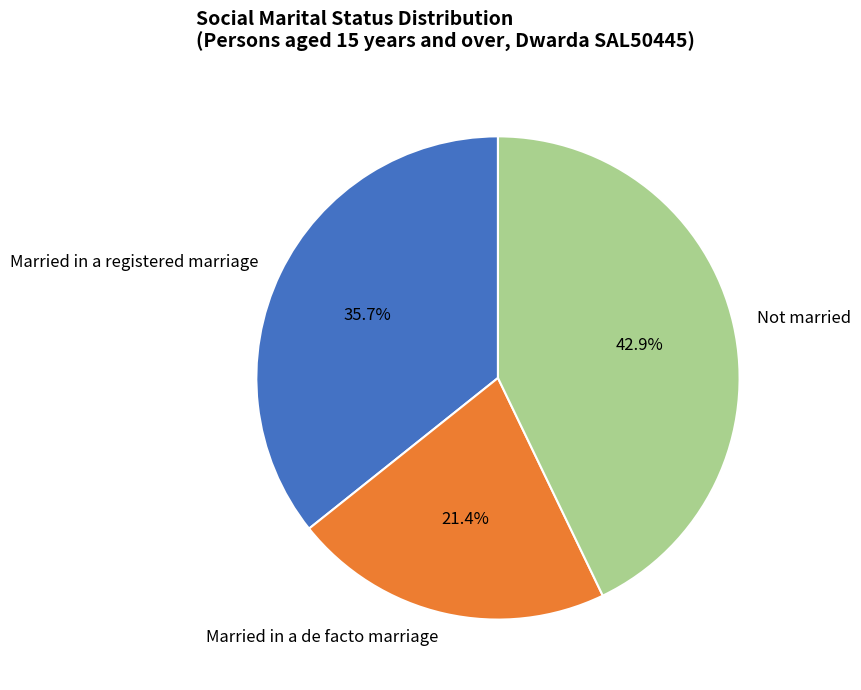

Does Married in a de facto marriage represent more than half of the total?

No